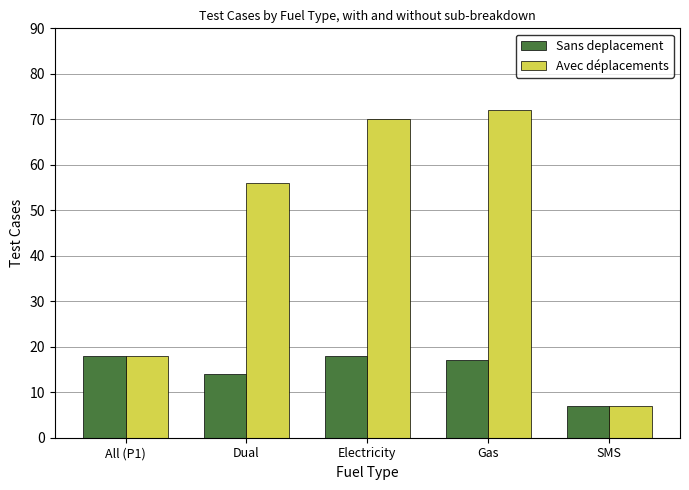

Rank the series by their maximum value, from lowest to highest.

Sans deplacement, Avec déplacements